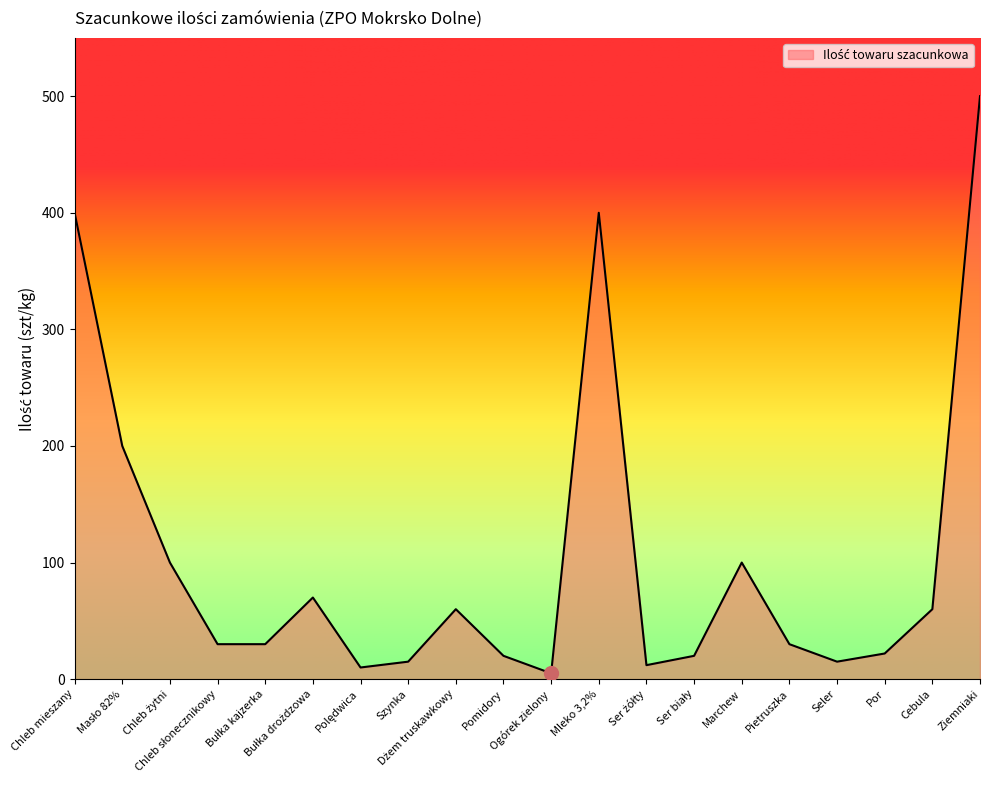

What is the greatest value displayed?

500